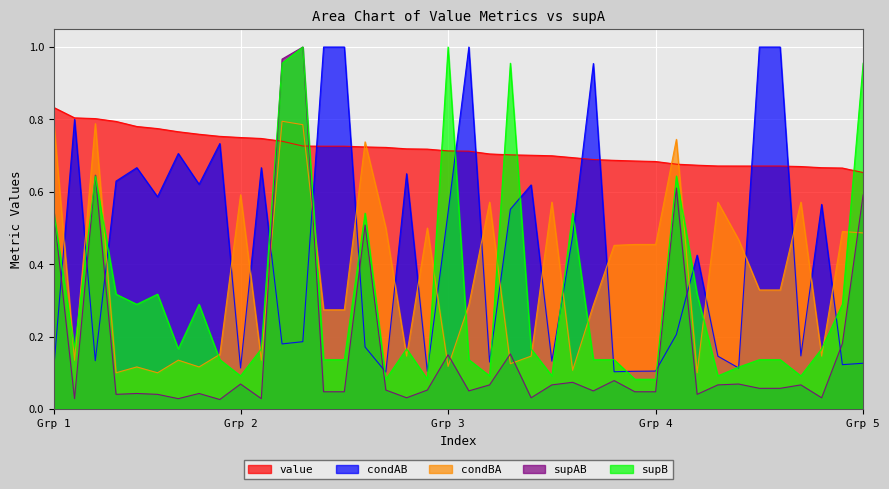

How many intersections are there between value and supAB?

2